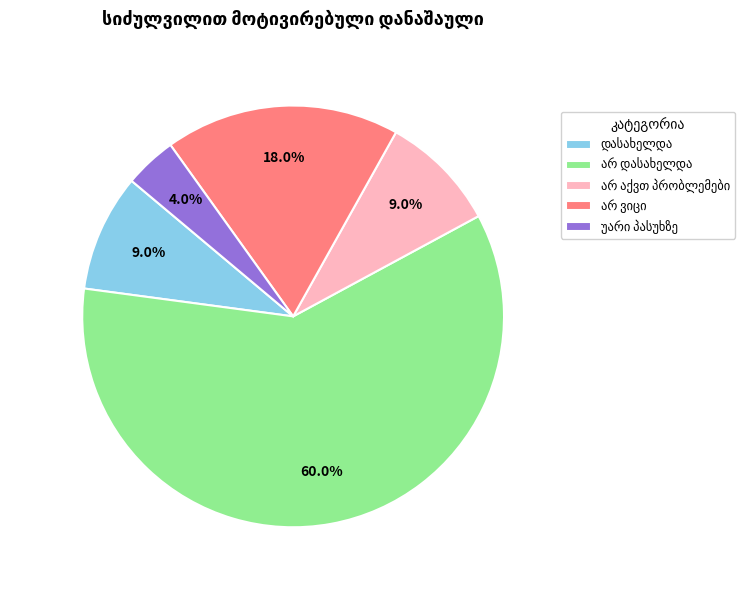

Is there any slice that represents more than half of the pie?

Yes